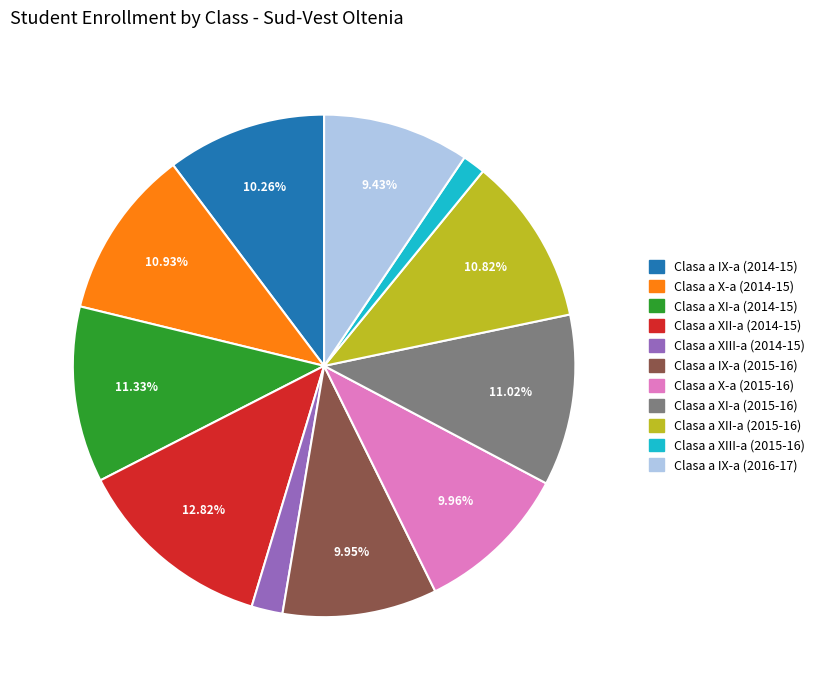

To the nearest percent, what is the average slice percentage?

9%